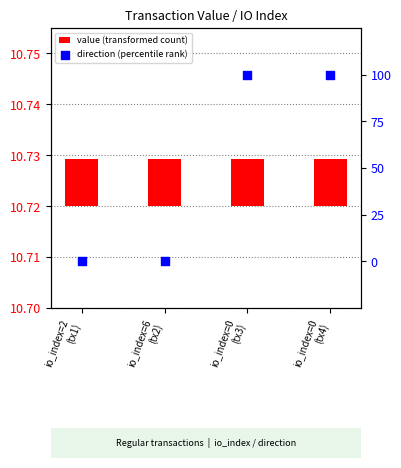

What are all the series names shown in the legend?

value (transformed count), direction (percentile rank)